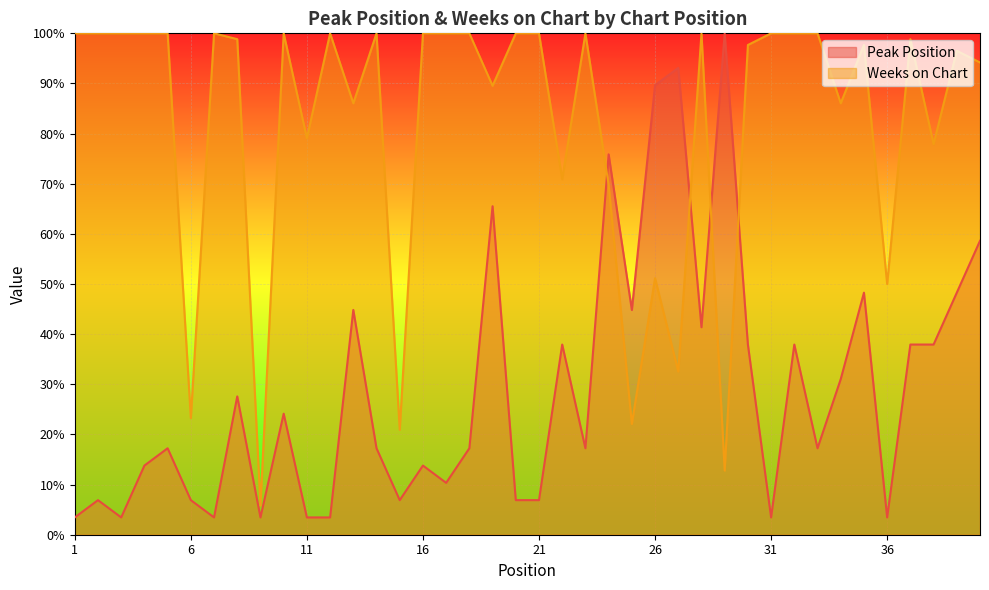

How many data points does each series have?

40